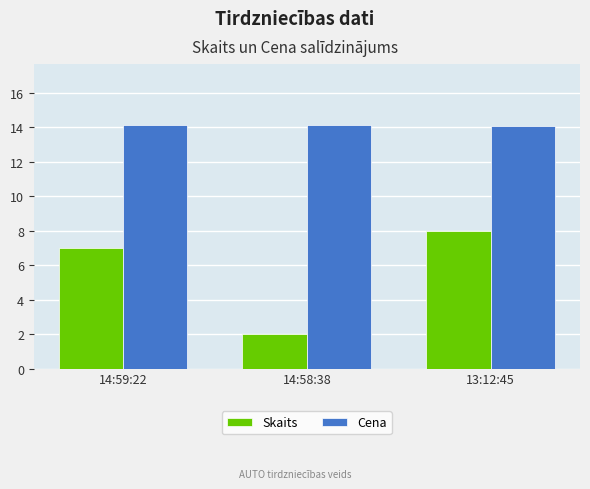

Between 14:58:38 and 13:12:45, which series saw the biggest shift?

Skaits